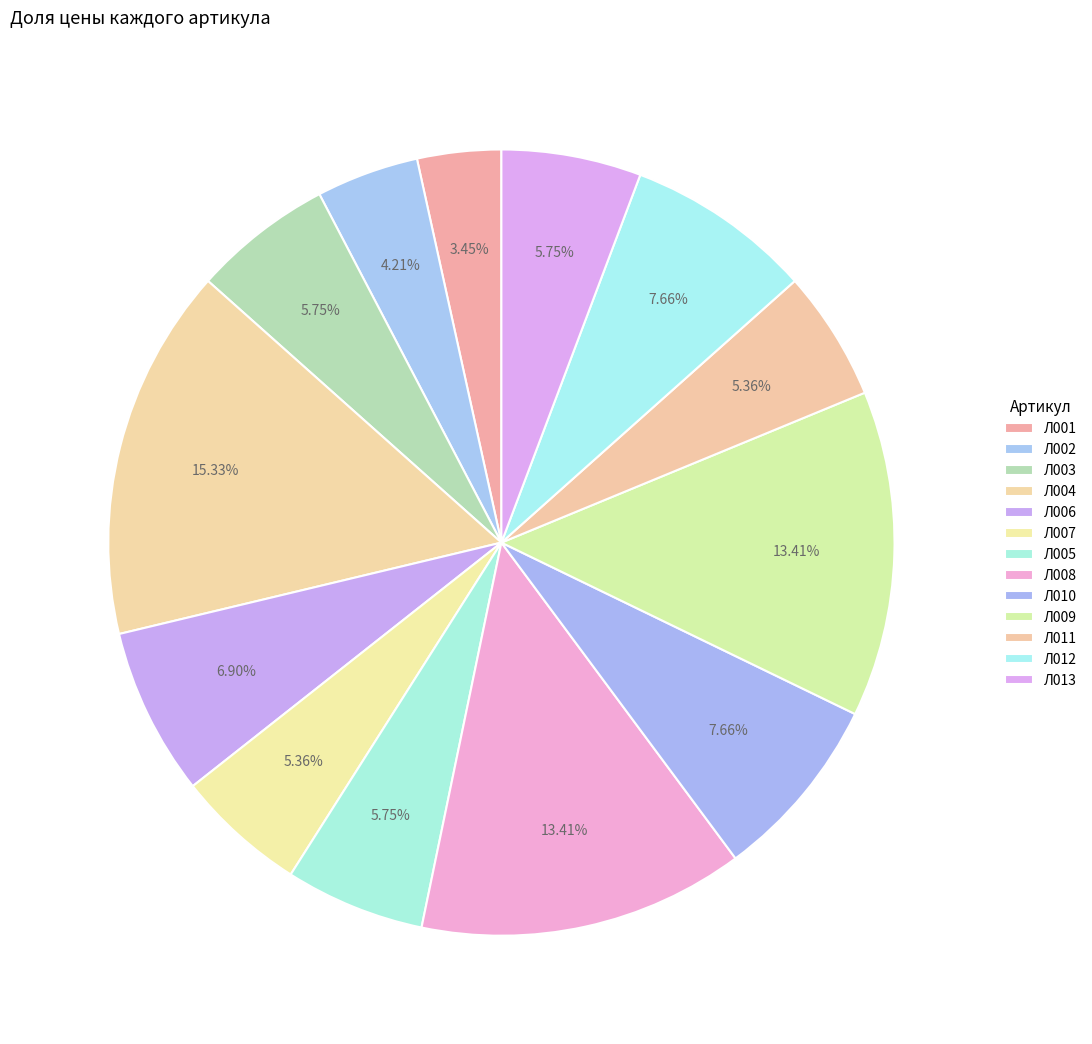

How many slices are in this pie chart?

13